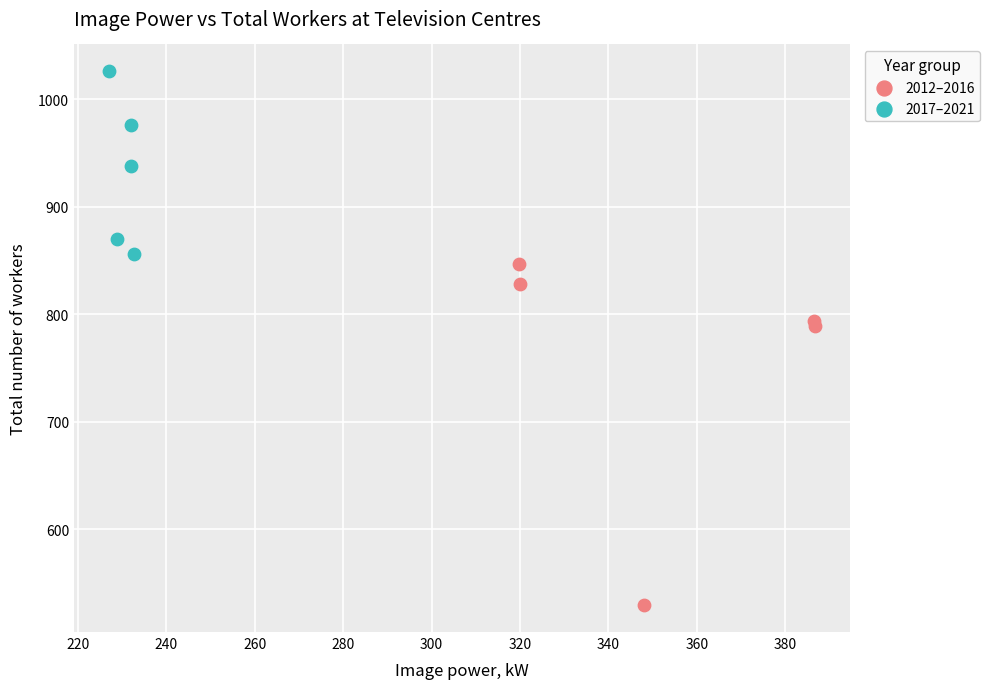

Which series has the largest Y range (max minus min)?

2012–2016